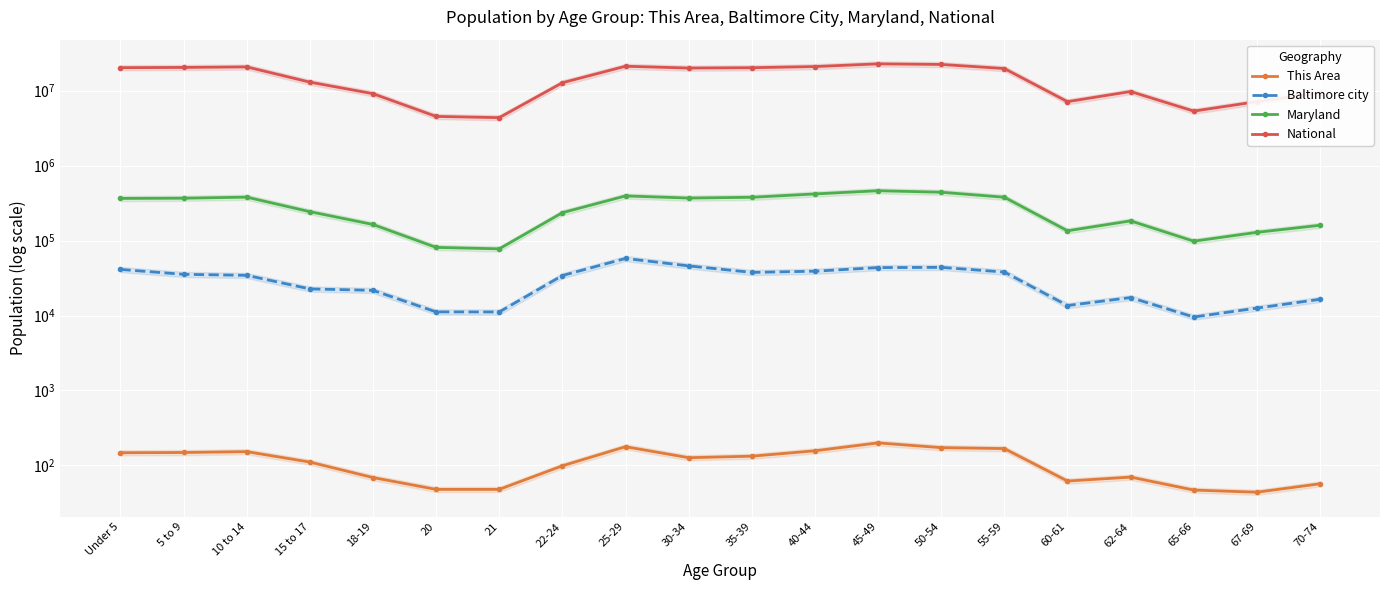

How many values in the This Area series are below 127?

10